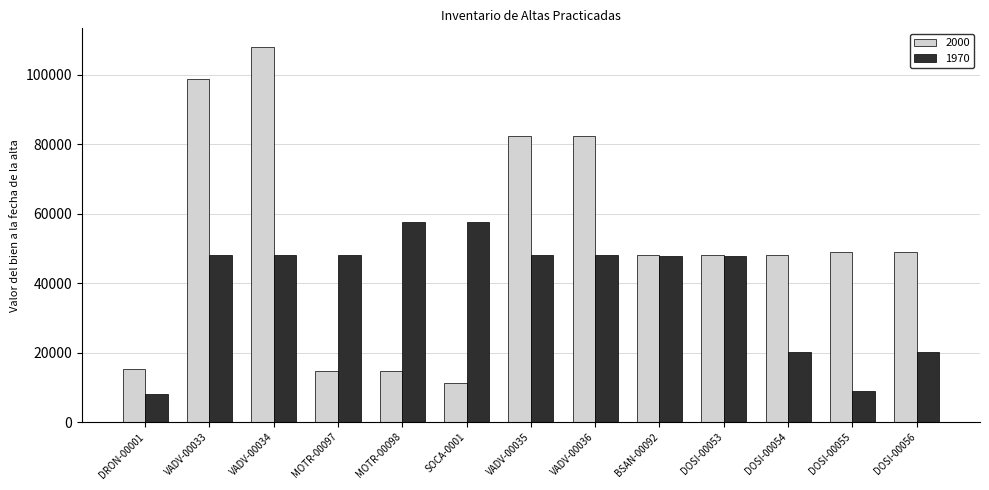

Where does the 2000 series first go above 48000?

VADV-00033